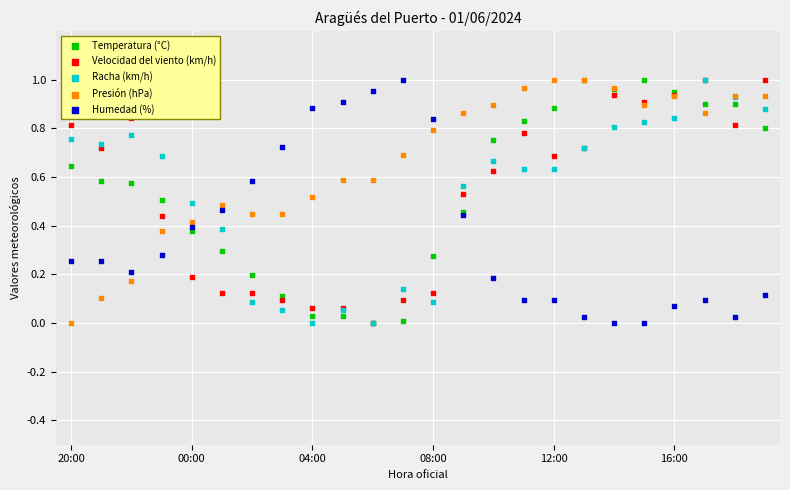

Which series reaches the minimum Y coordinate?

Temperatura (°C)